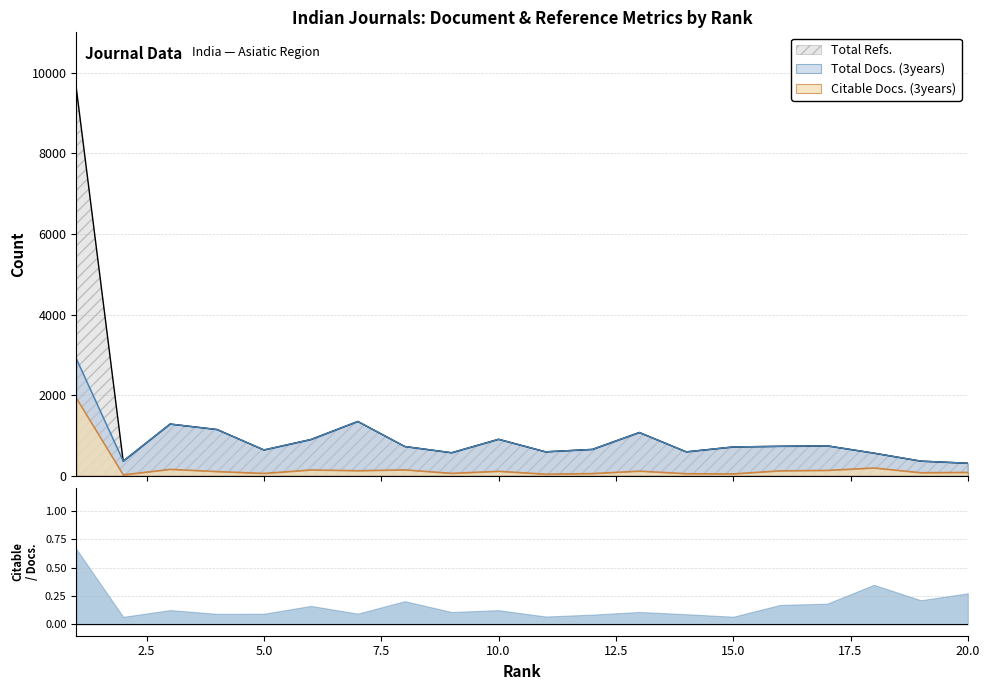

How many lines are shown in the chart?

3